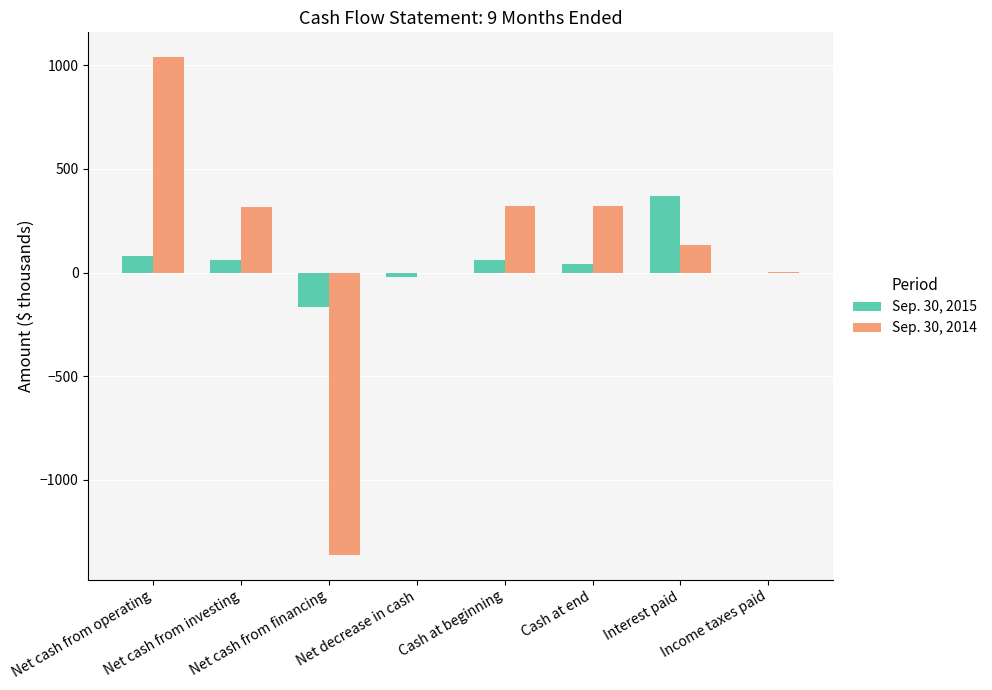

What is the greatest value displayed?

1039